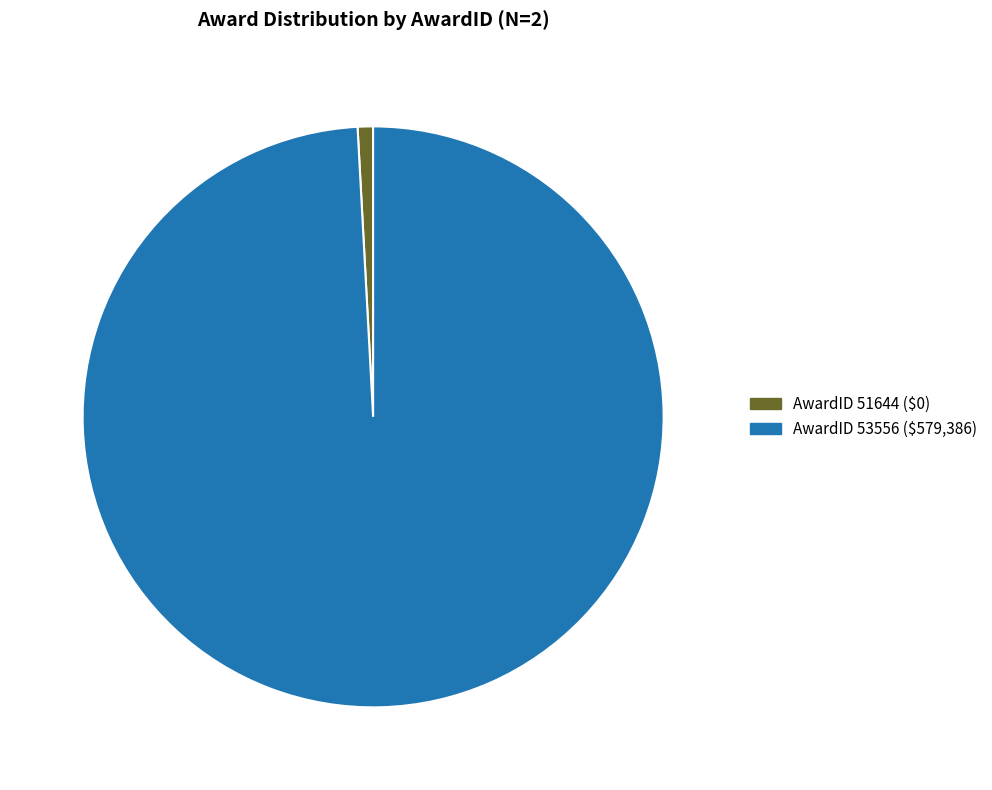

True or false: AwardID 53556 ($579,386) accounts for 99% of the total.

True